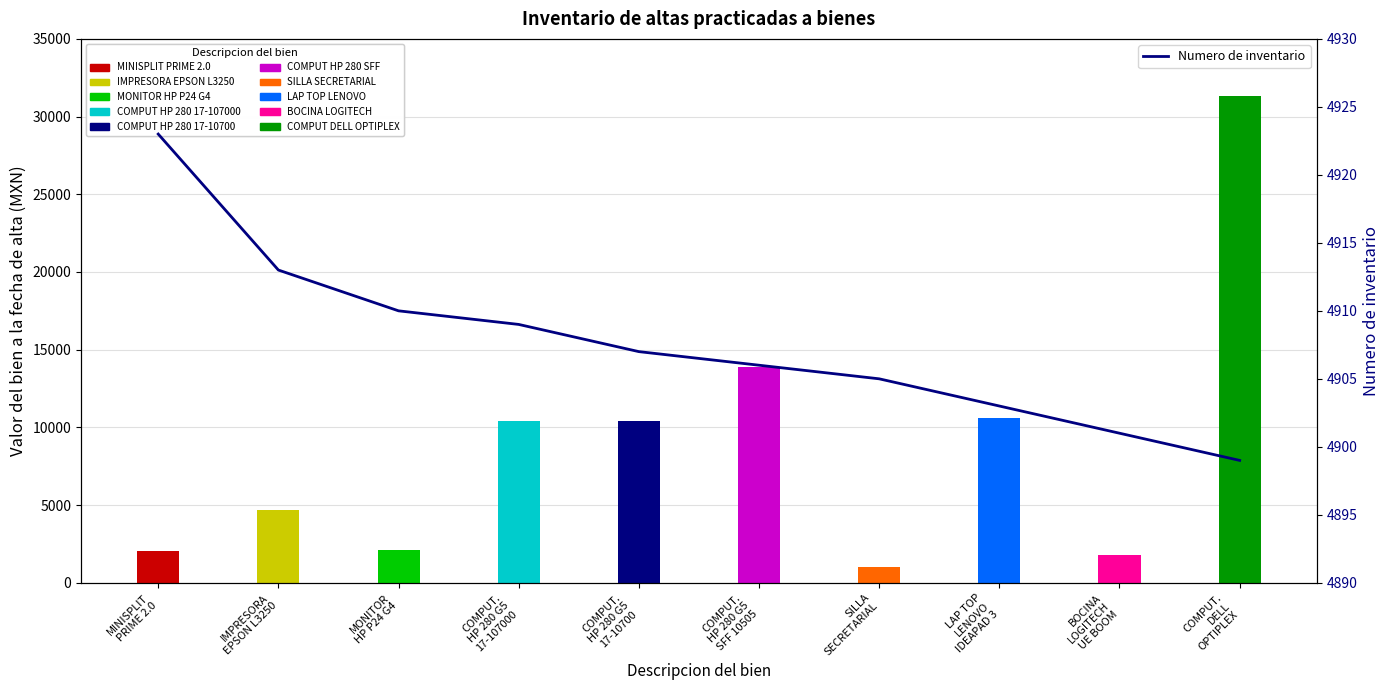

Does the chart contain stacked bars?

No